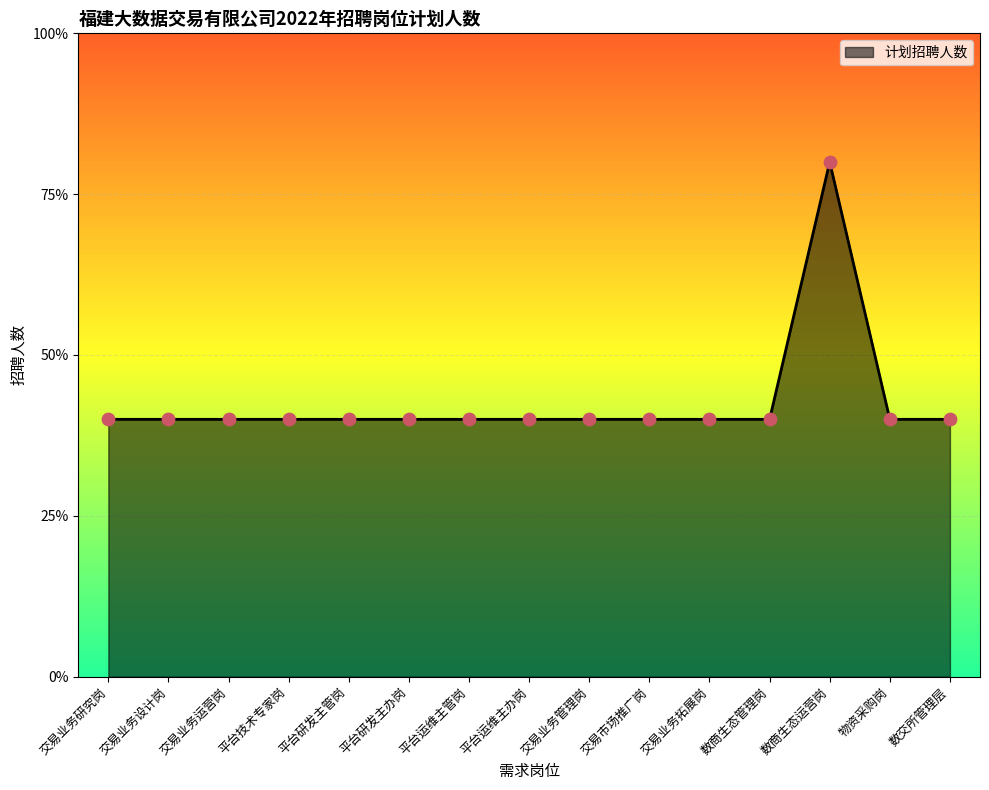

Between 交易业务研究岗 and 交易业务设计岗, which is larger?

交易业务研究岗